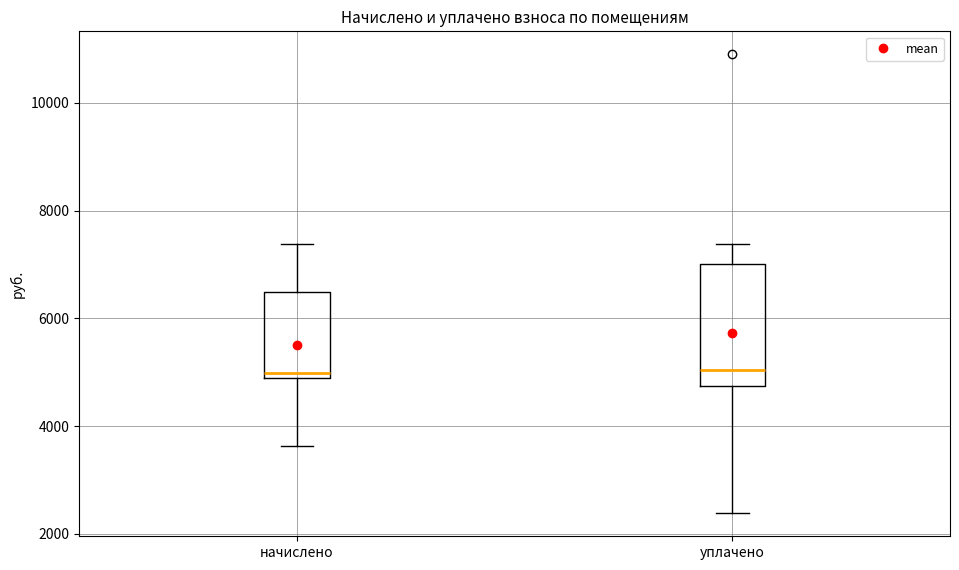

Reading left to right, read every box against the y-axis: the position of its median line, the range the box covers, and the ends of its whiskers. The values are not printed on the chart, so give them approximately, as read against the axis.

начислено: median 5000, box 4800 to 6400, whiskers 3600 to 7400
уплачено: median 5000, box 4800 to 7000, whiskers 2400 to 7400